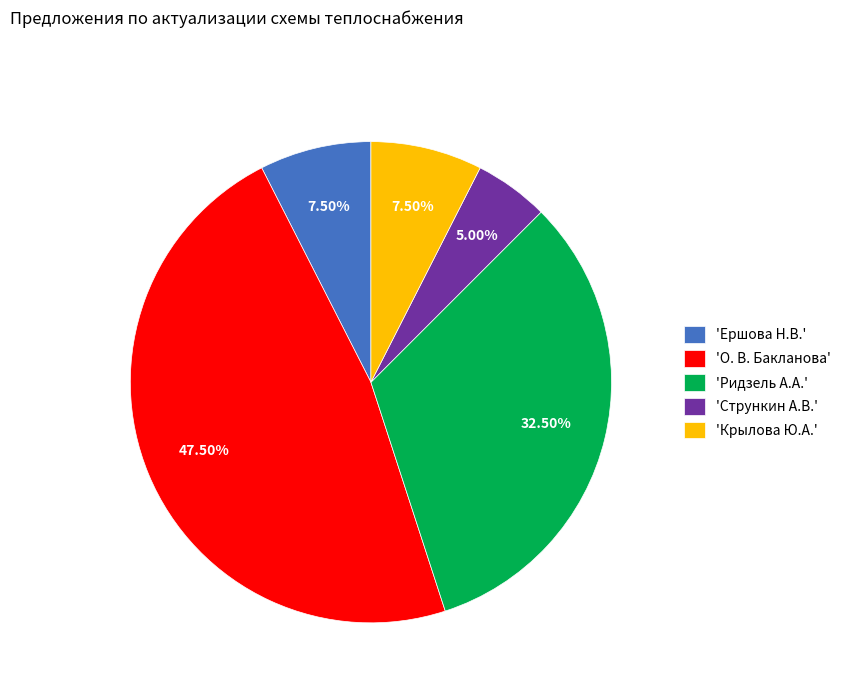

Does any single category account for the majority?

No